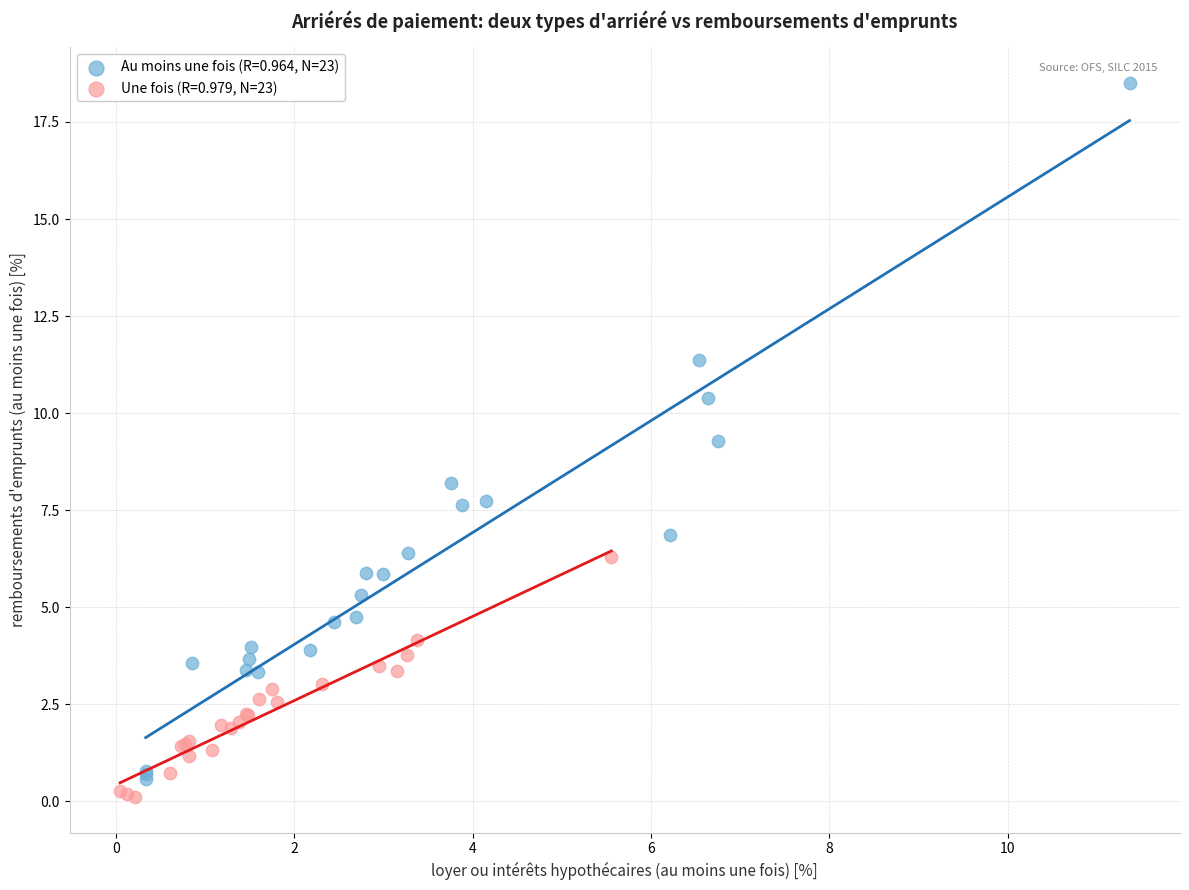

Which series contains the lowest Y value?

Une fois (R=0.979, N=23)